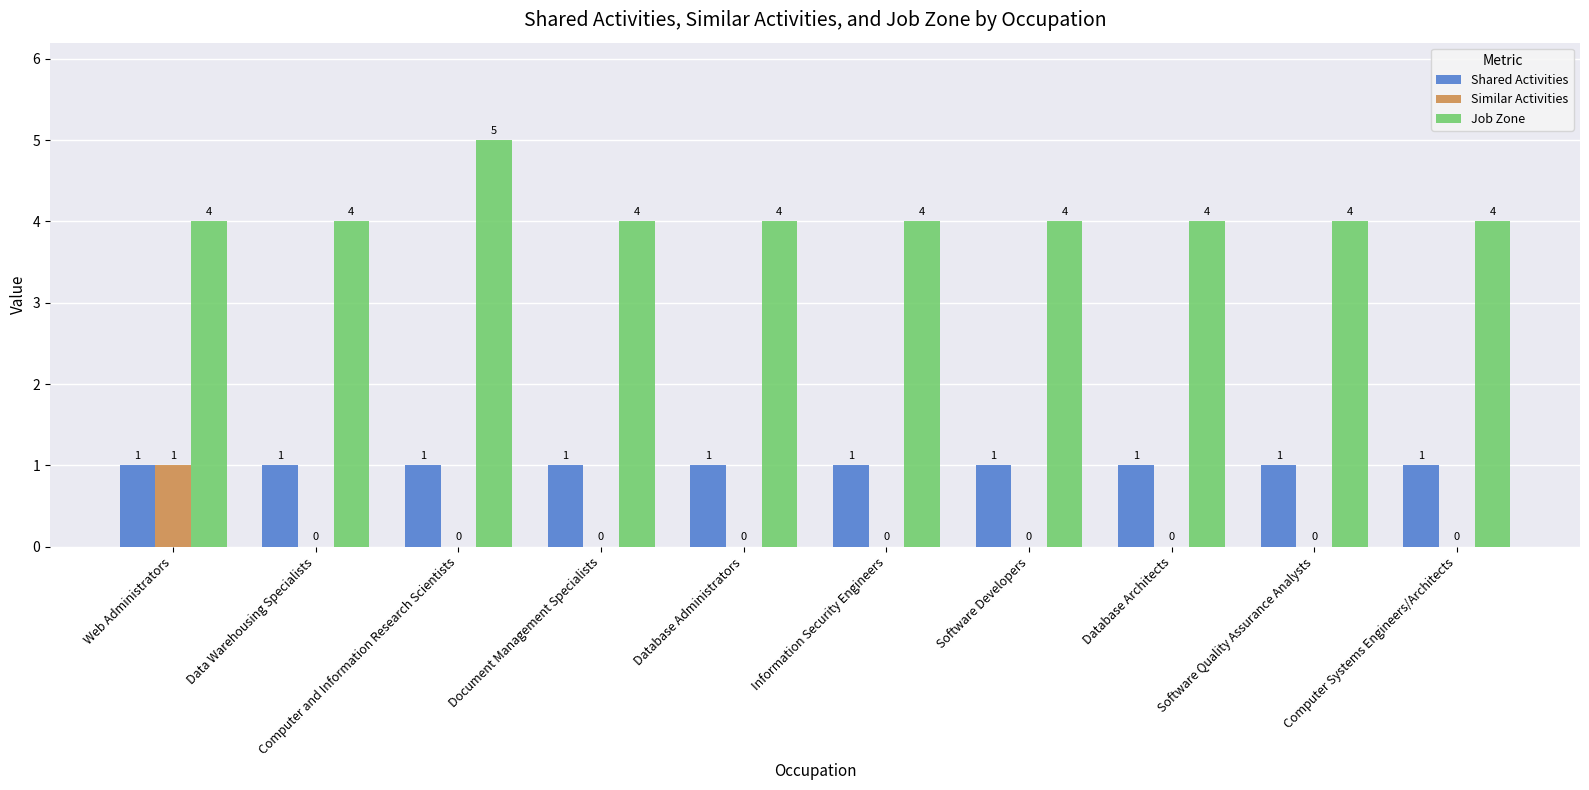

The Similar Activities series shows 2 at Web Administrators. True or false?

False